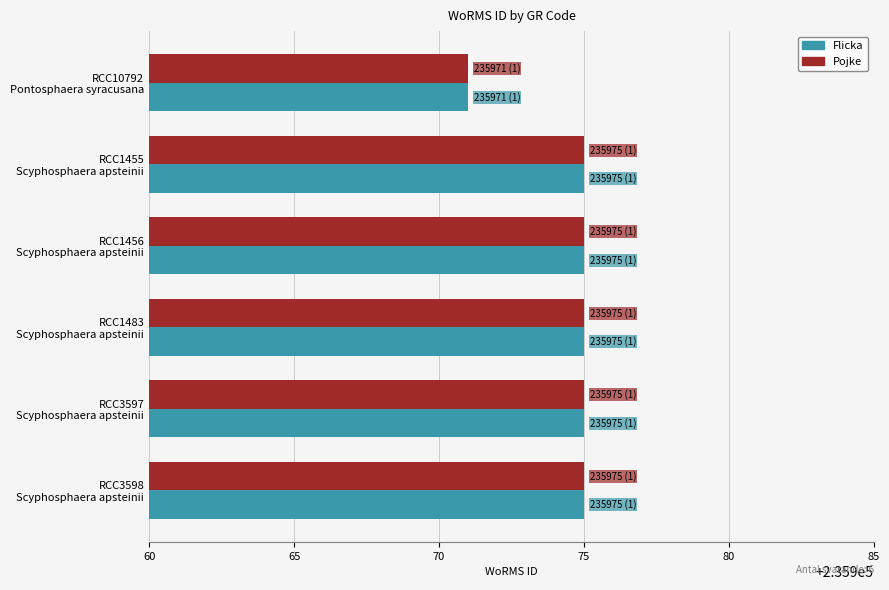

What is the difference between the maximum and minimum values in the Flicka series?

4